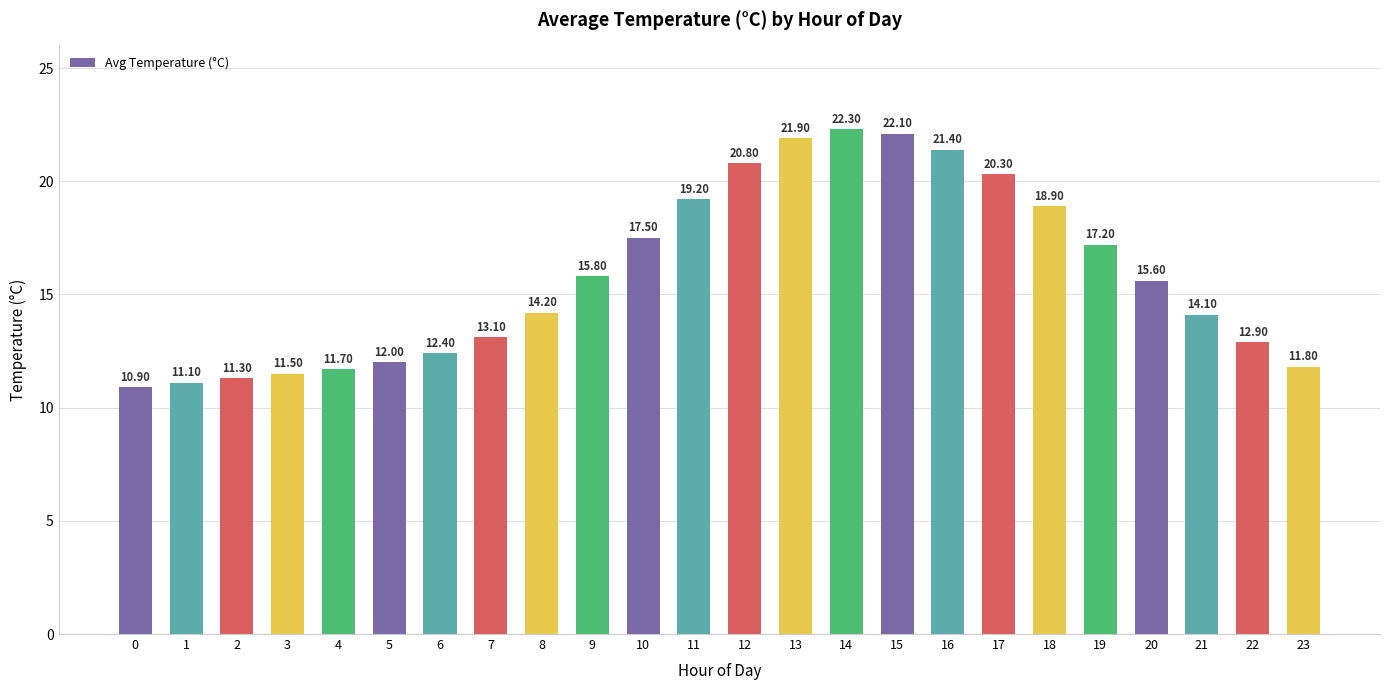

What is the change in value from 11 to 12?

+1.6